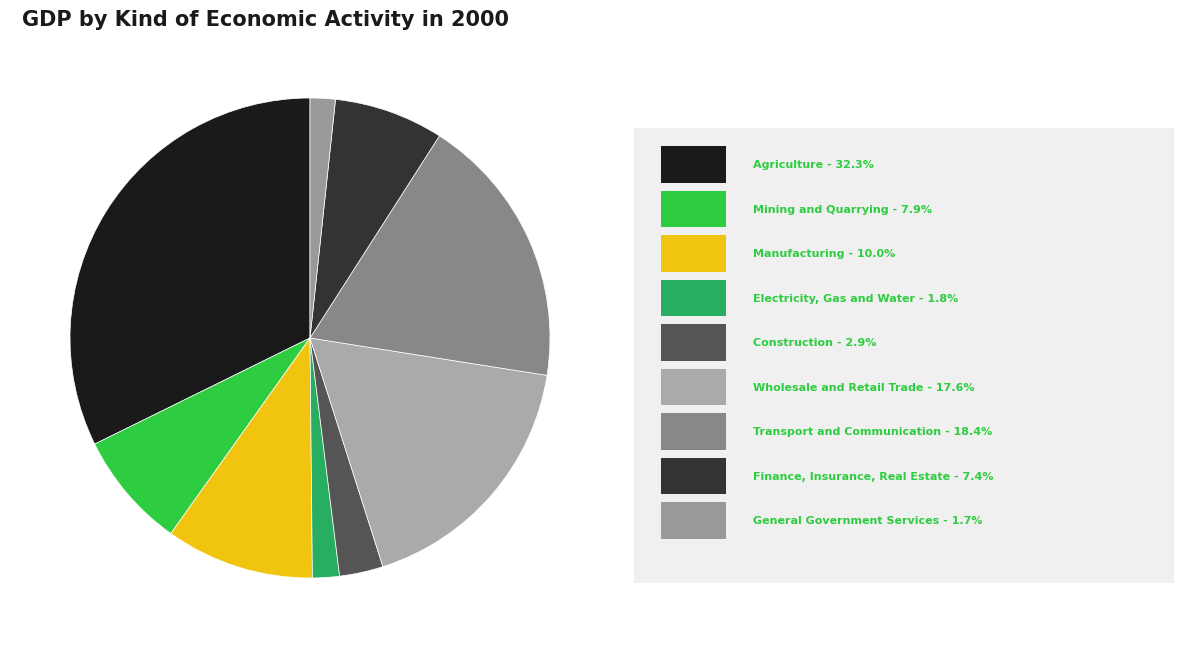

Count the number of slices in the pie.

9